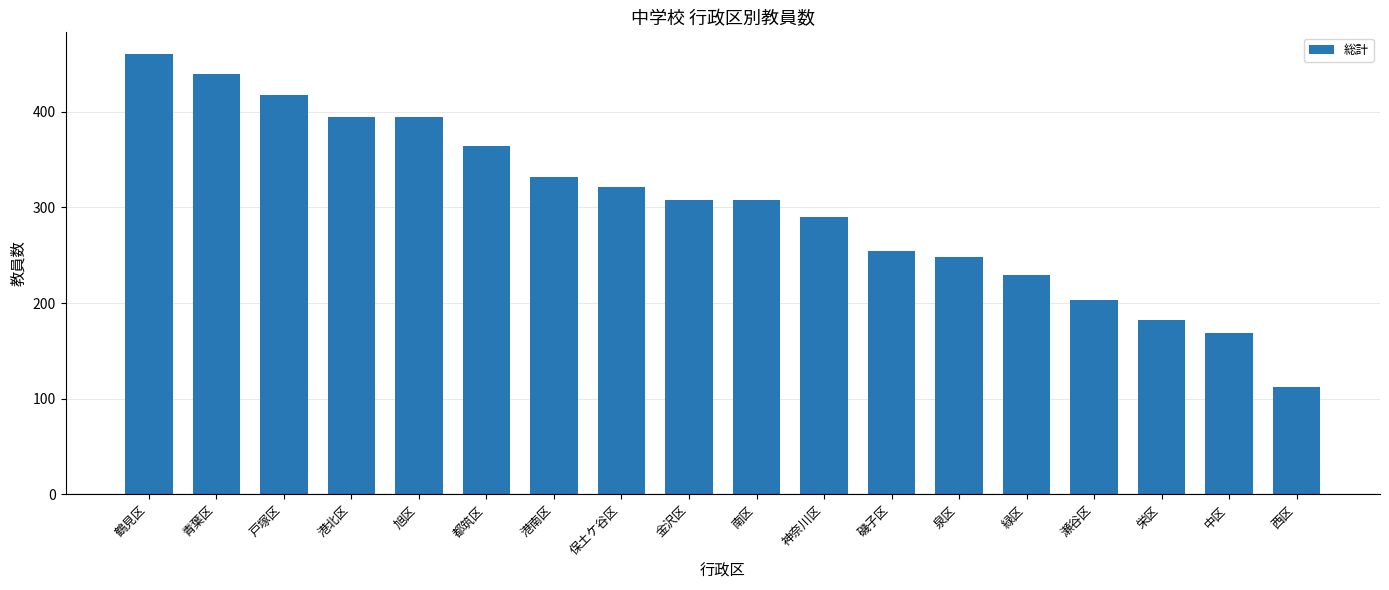

What is the maximum value shown in the chart?

460